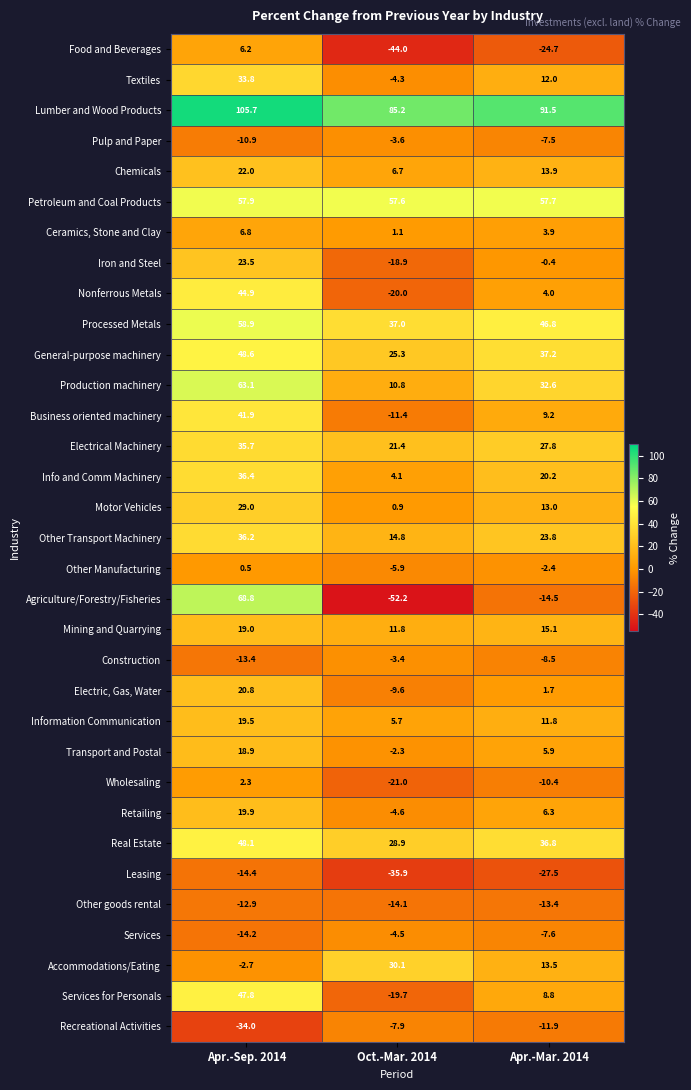

What is the smallest value displayed?

-52.2